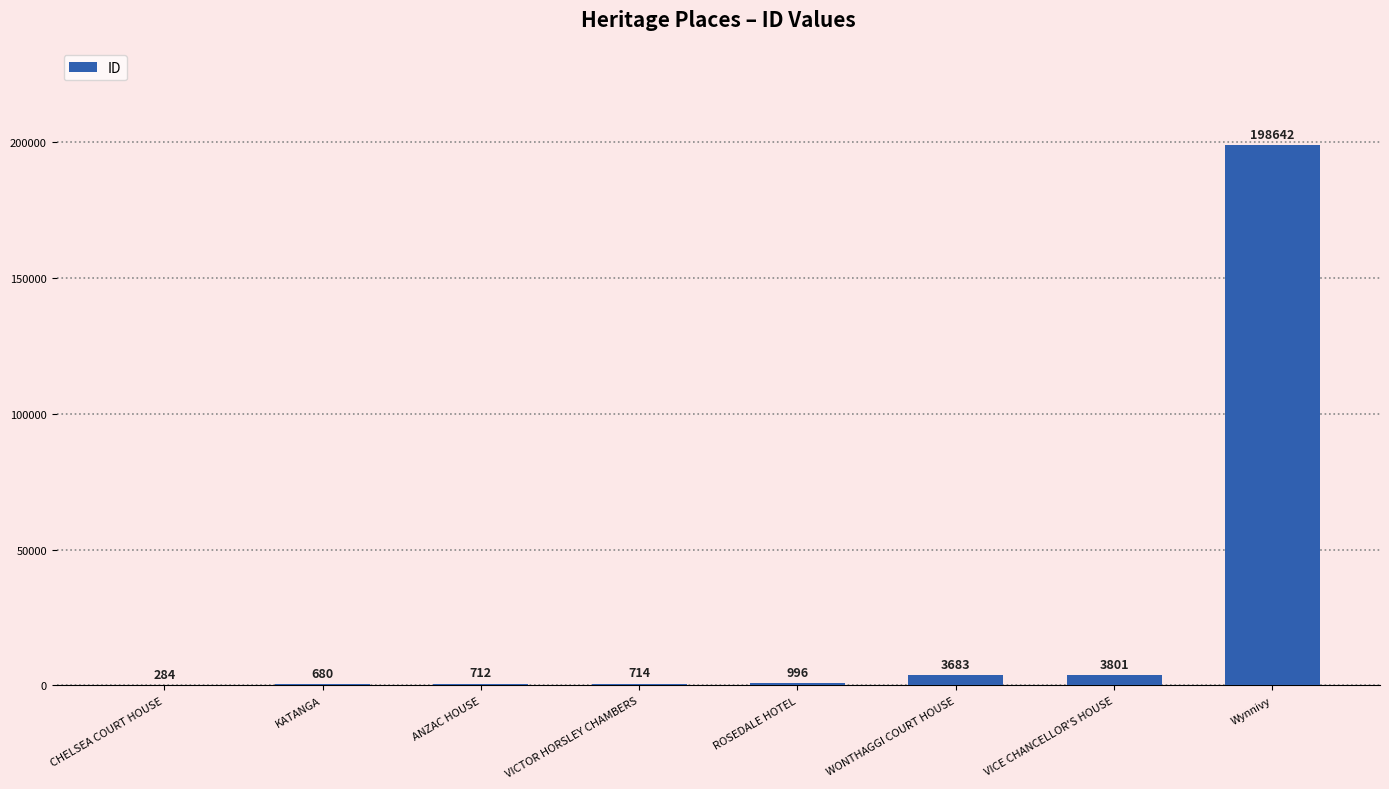

What is the change in value from KATANGA to VICE CHANCELLOR'S HOUSE?

+3121